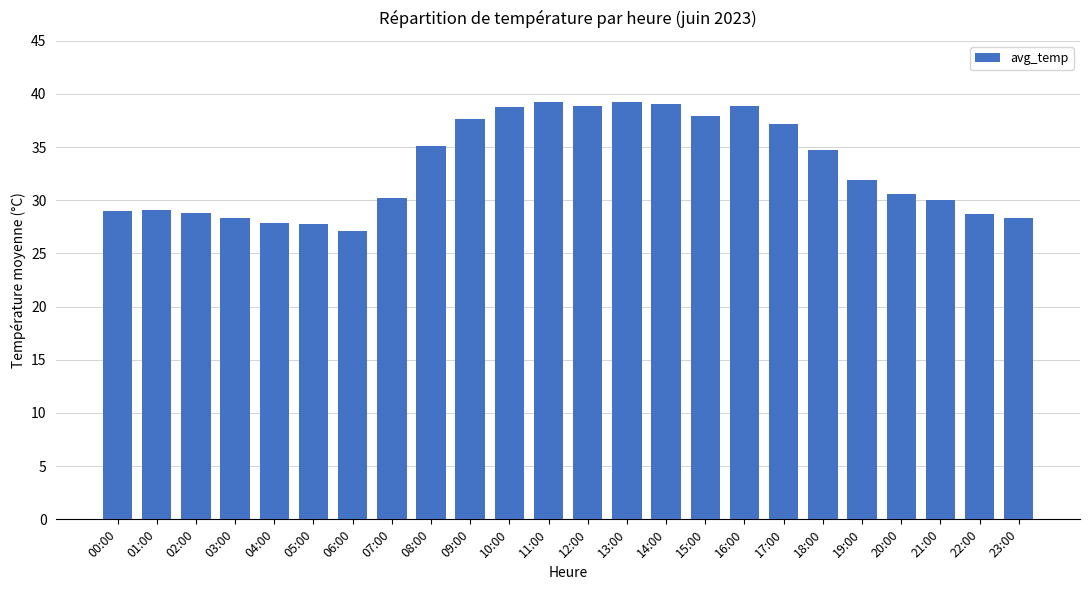

What is the sum of the values at 06:00 and 18:00?

61.8